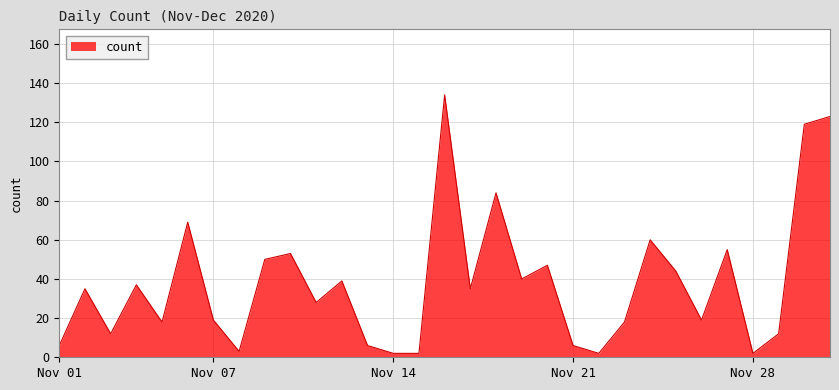

What is the maximum value shown in the chart?

134